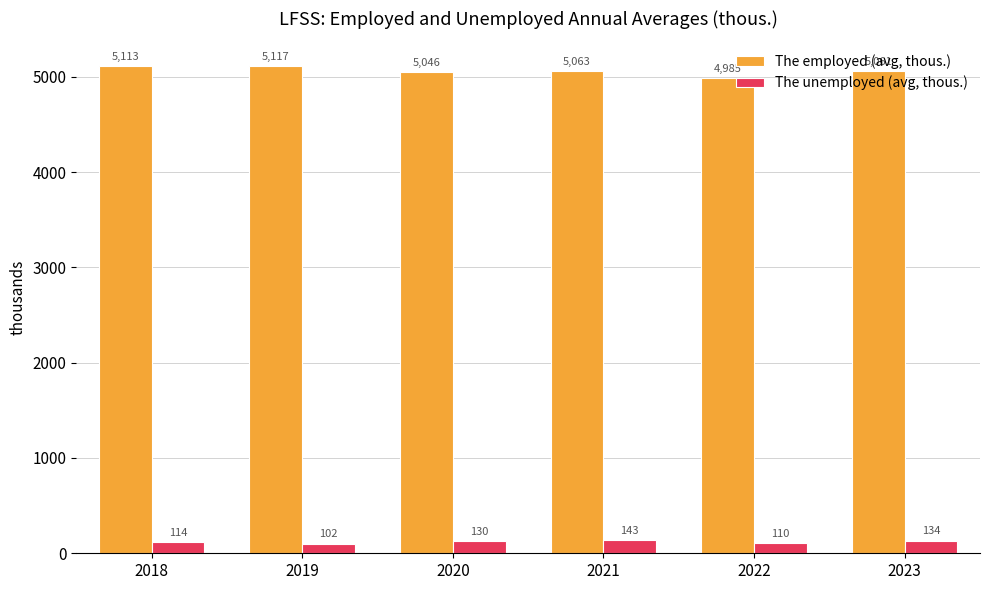

At which category does the chart reach its peak across all series?

2019